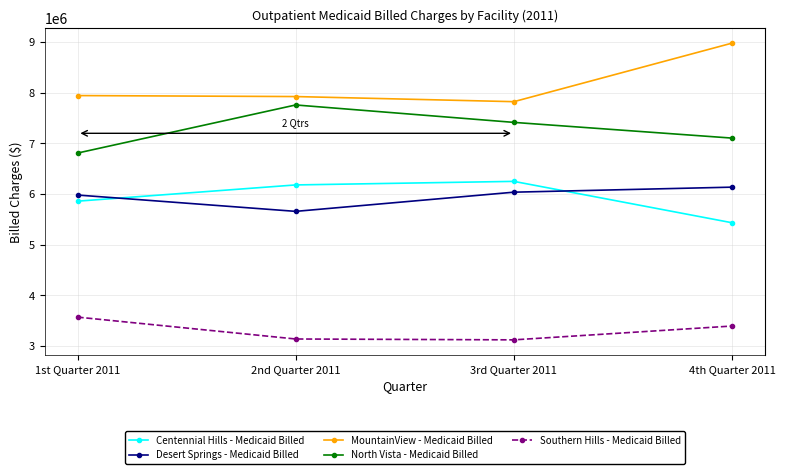

What is the total value across all series at 4th Quarter 2011?

31053692